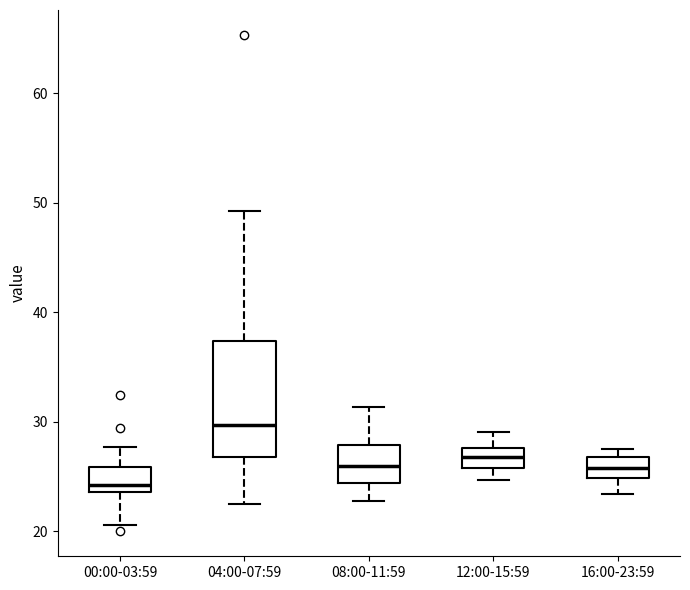

Where does the median line of the box for 04:00-07:59 sit on the y-axis? The values are not printed on the chart, so give them approximately, as read against the axis.

30